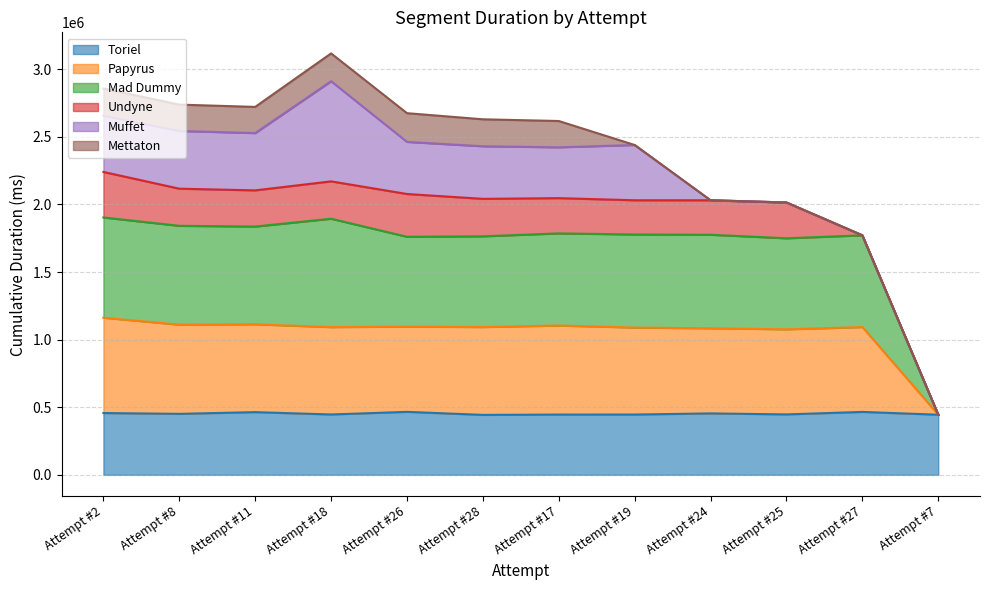

What is the minimum value for Toriel?

443411